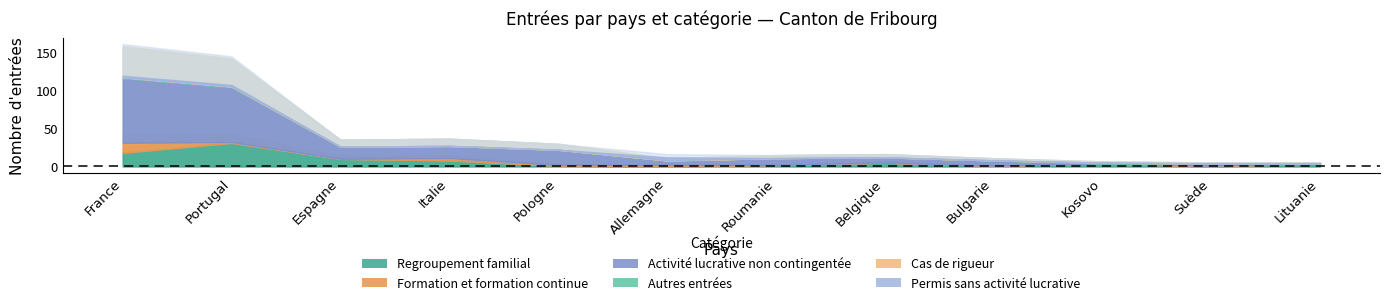

How many series are shown in this chart?

6